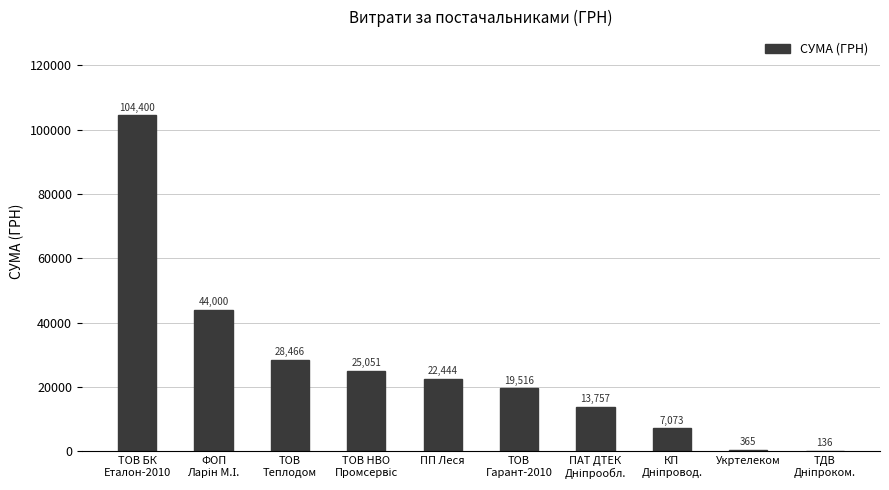

True or false: the data shows 30723.7 at ПП Леся.

False